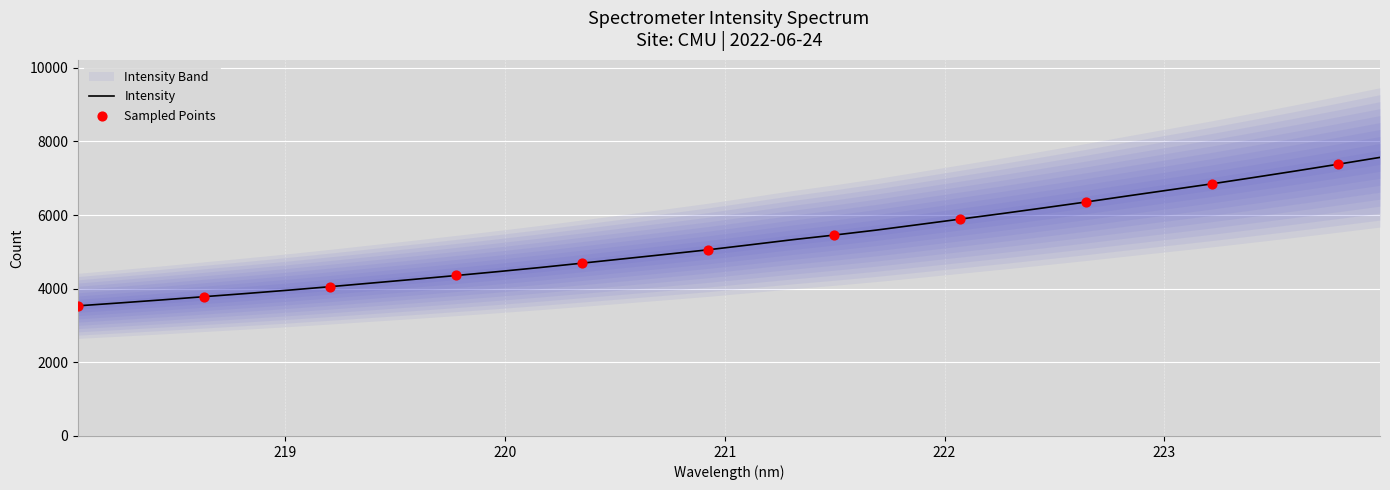

What is the change in value from 222.6447 to 222.8355?

+166.0